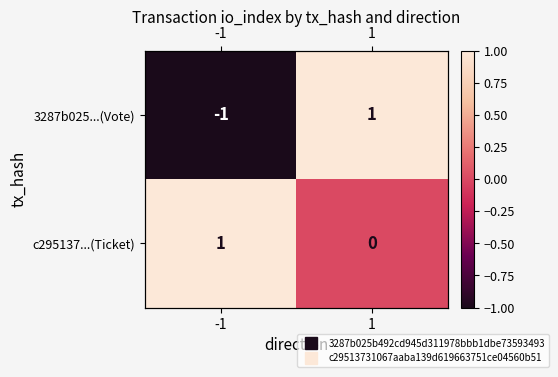

What is the sum of the c295137...(Ticket) values at -1 and 1?

1